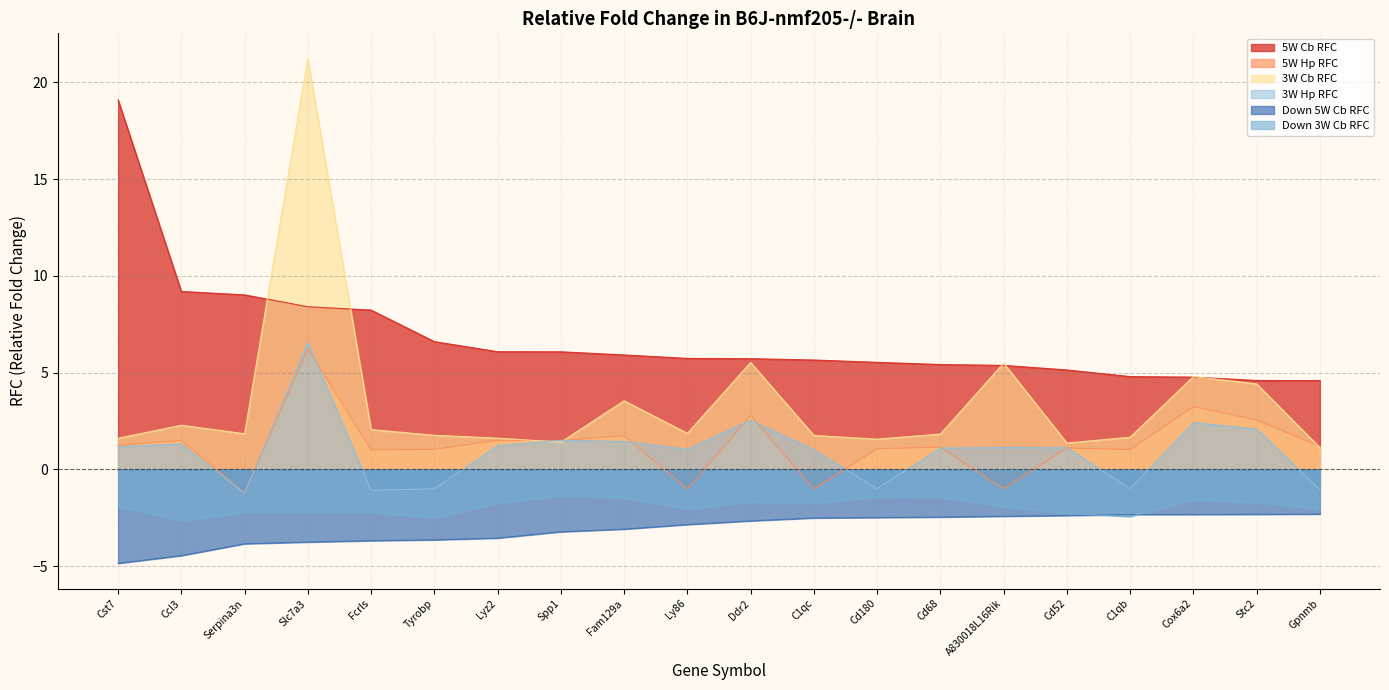

What is the difference between the highest and lowest values at Fcrls?

11.9